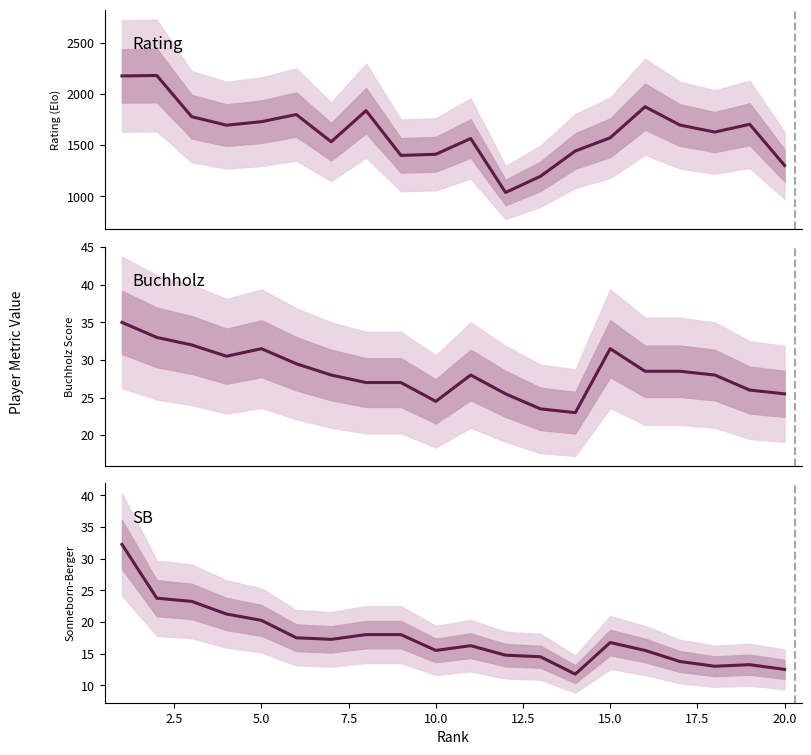

True or false: Buchholz and SB intersect in this chart.

False